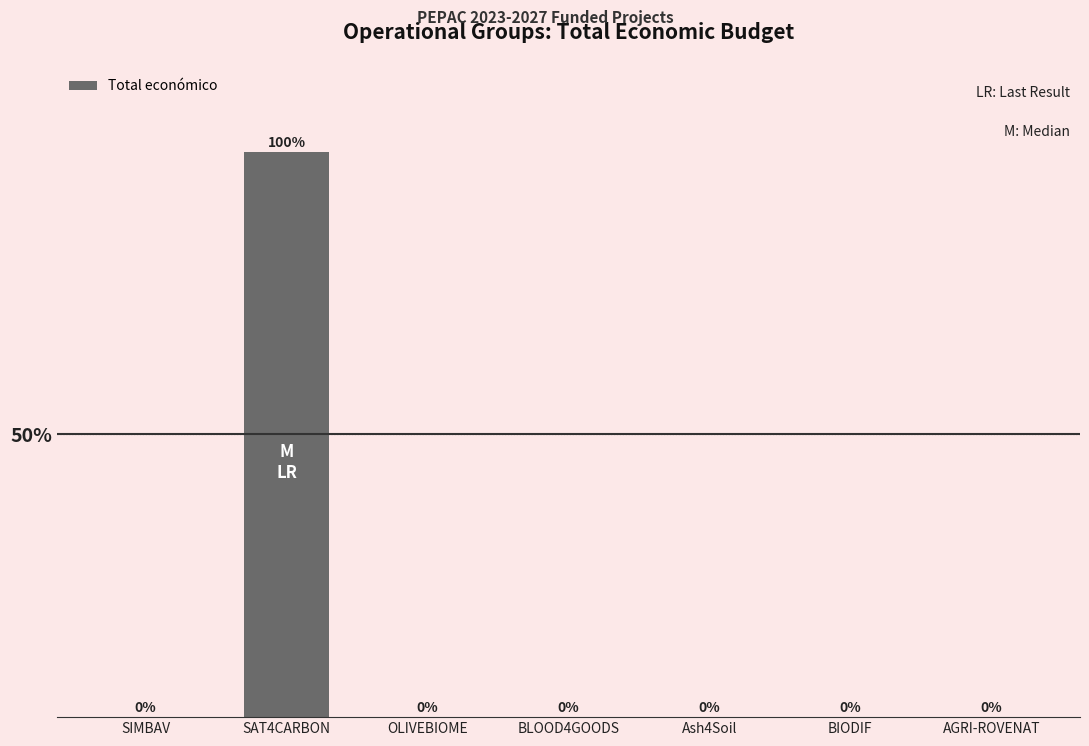

True or false: the data shows 0.0 at AGRI-ROVENAT.

True